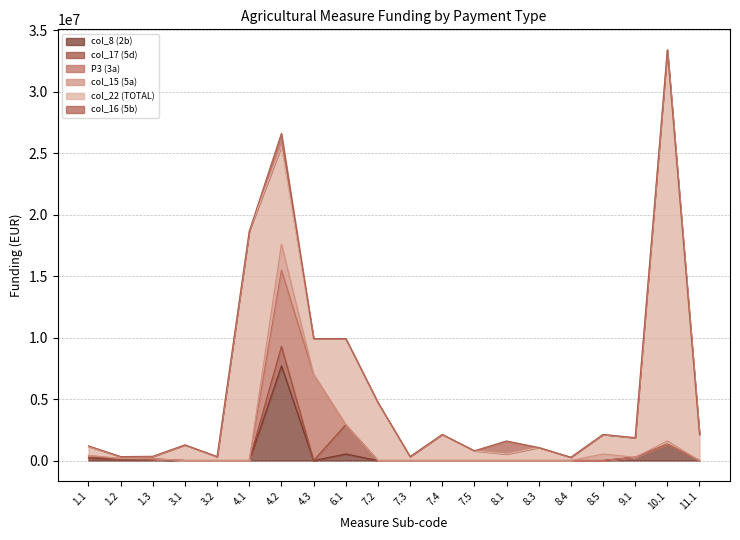

How many categories are shown in the chart?

34